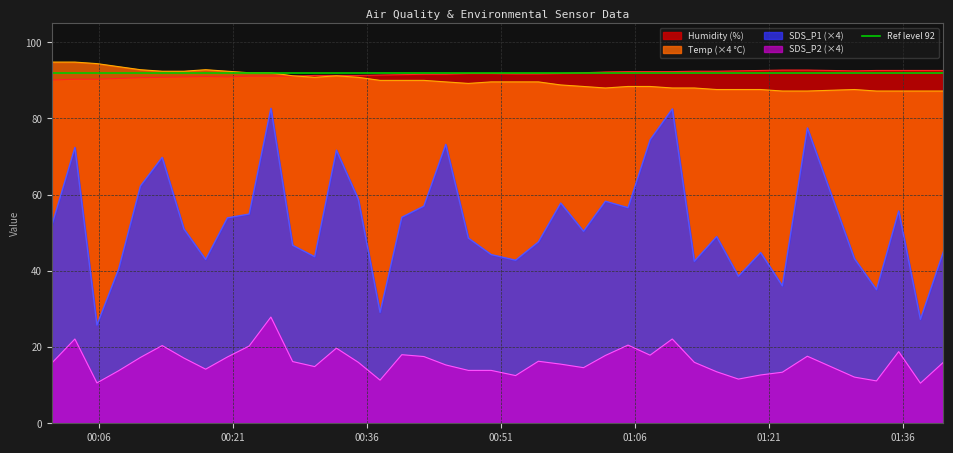

True or false: SDS_P2 (×4) and Humidity (%) intersect in this chart.

False